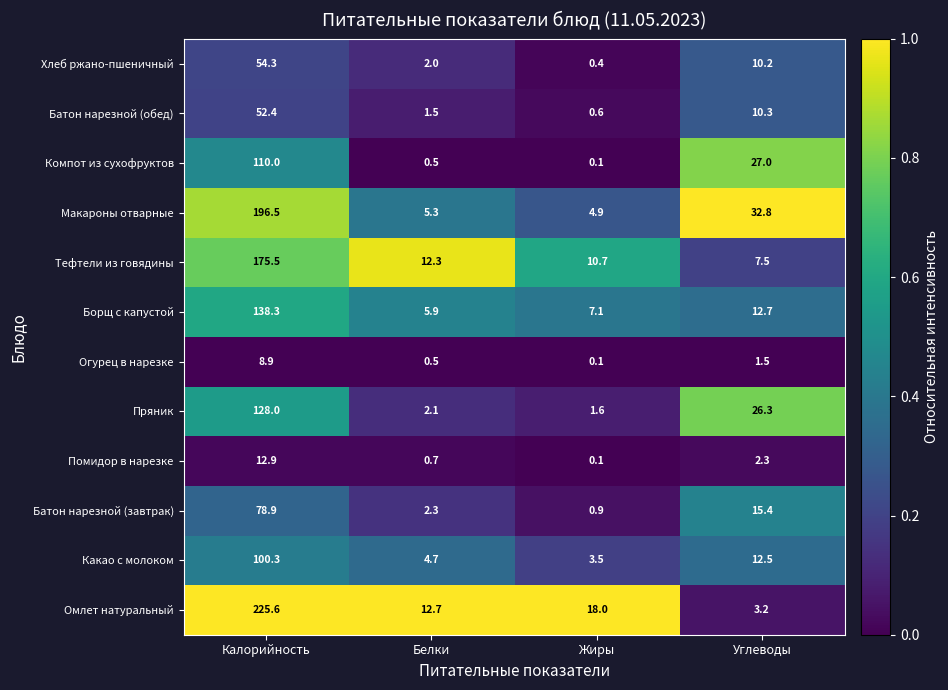

At how many categories does at least one series exceed 0?

4